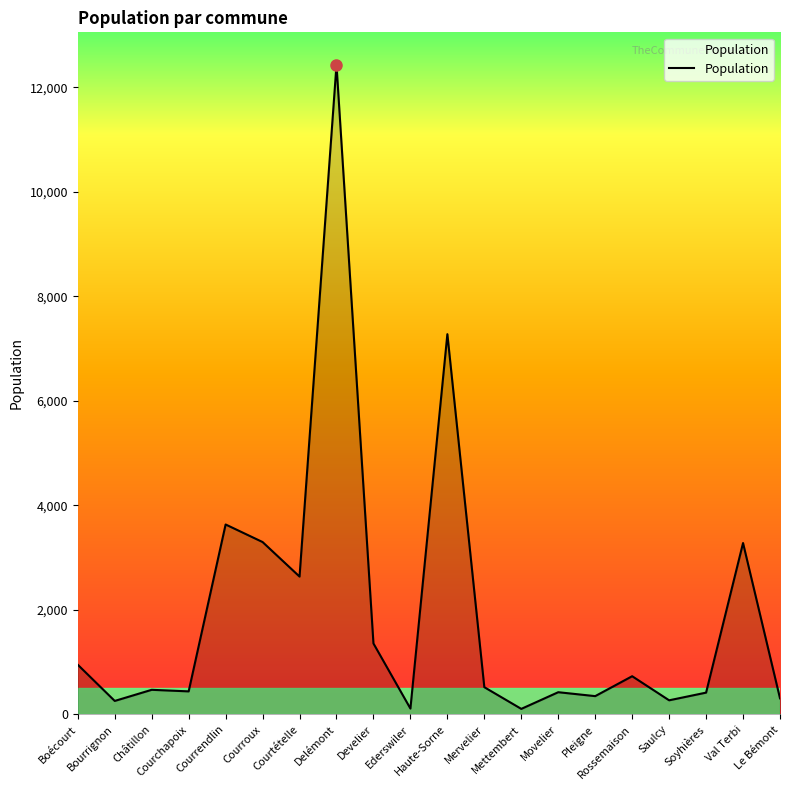

What is the difference between the maximum and minimum values?

12326